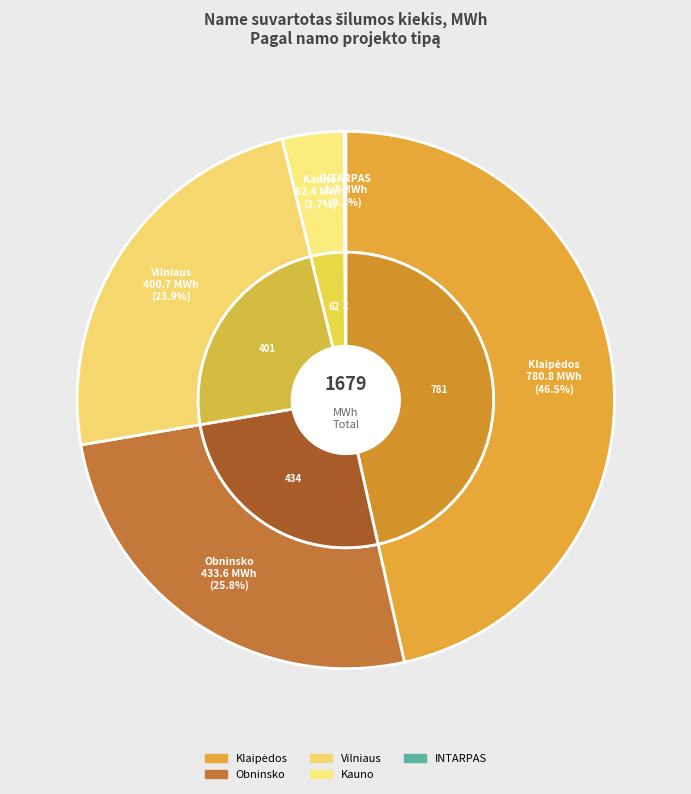

To the nearest percent, what is the average slice percentage?

20%